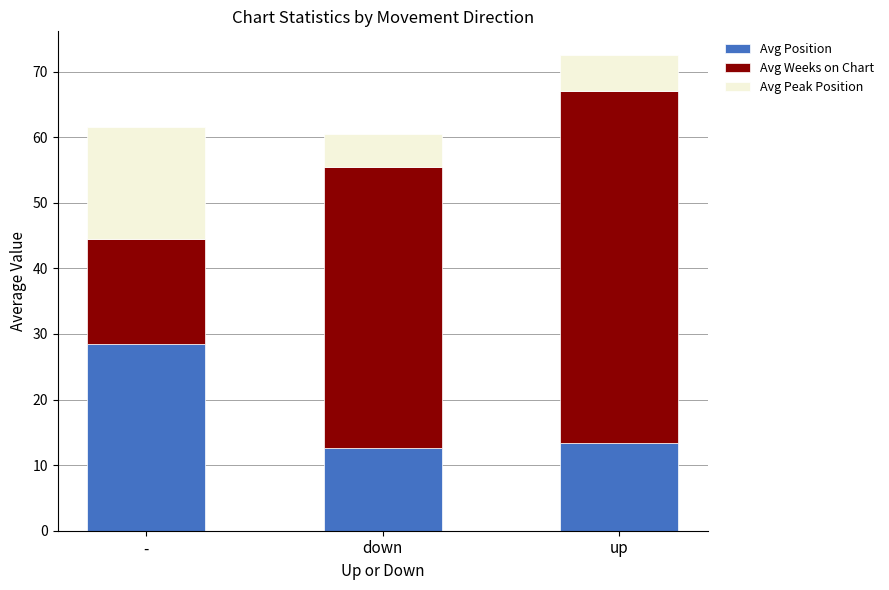

True or false: Avg Position has a value of 28.5 at -.

True